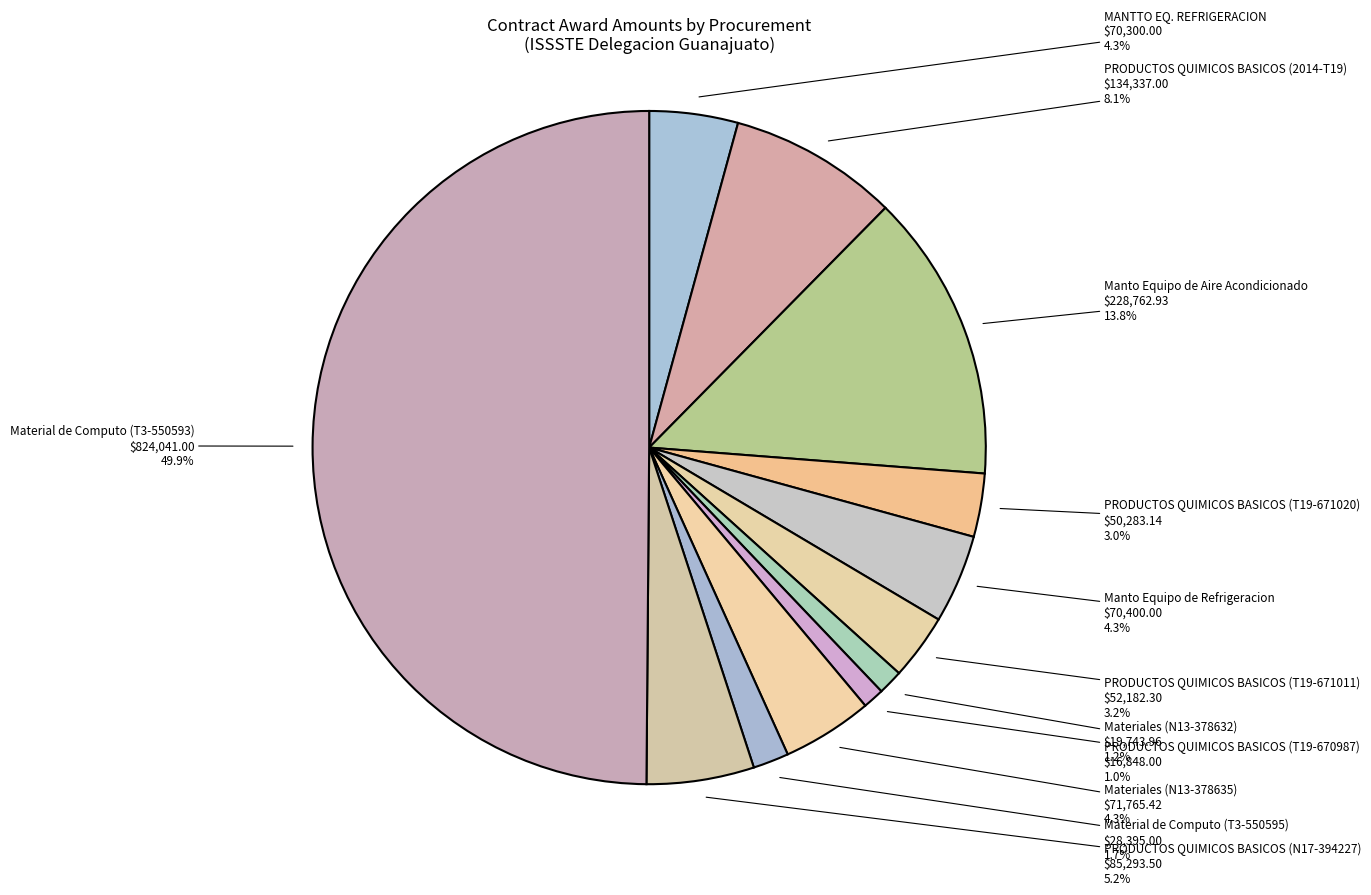

Combined, what portion of the pie is Material de Computo (T3-550593) and Manto Equipo de Aire Acondicionado?

63.7%